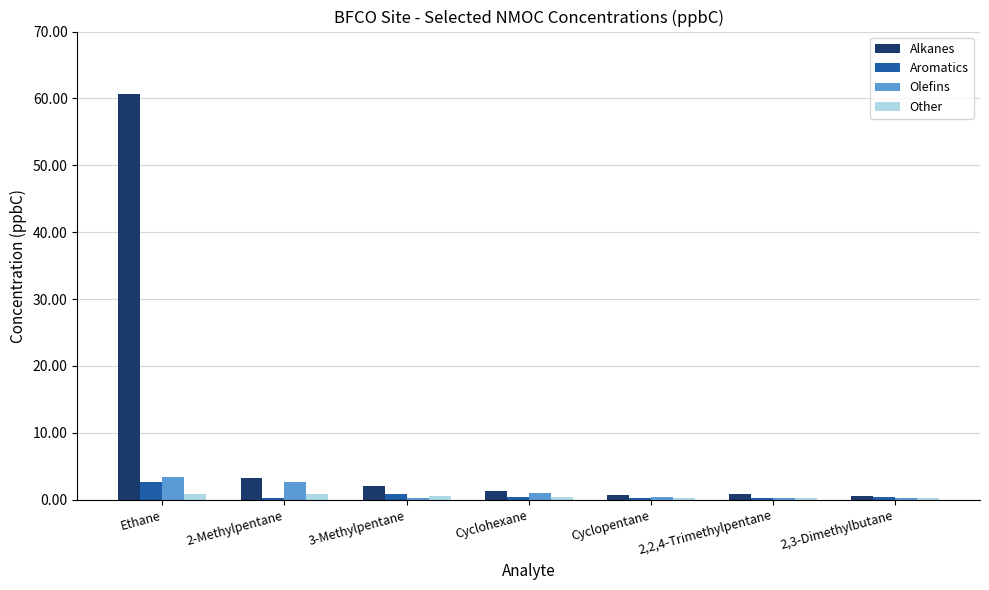

What are all the series names shown in the legend?

Alkanes, Aromatics, Olefins, Other